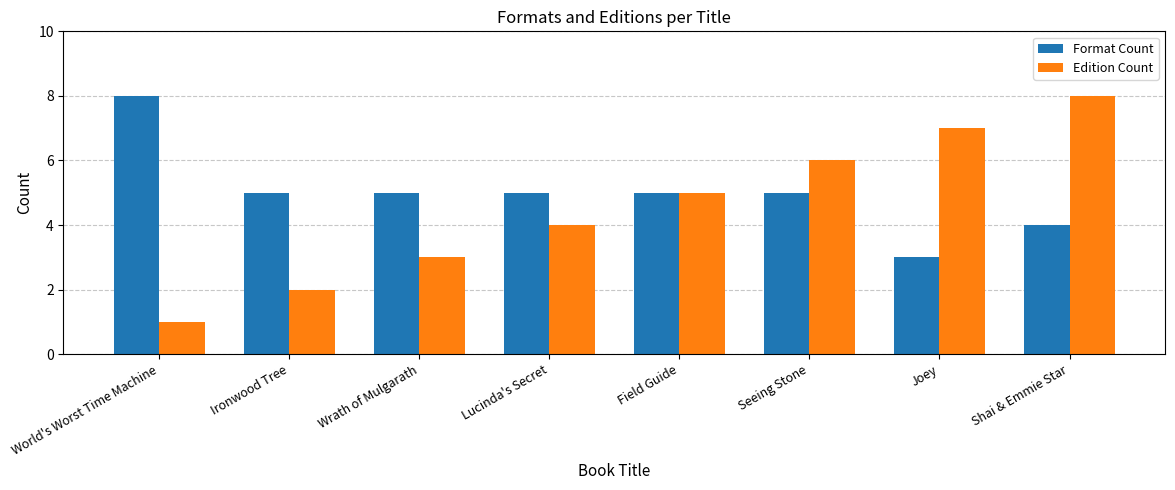

At how many categories does at least one series exceed 1?

8